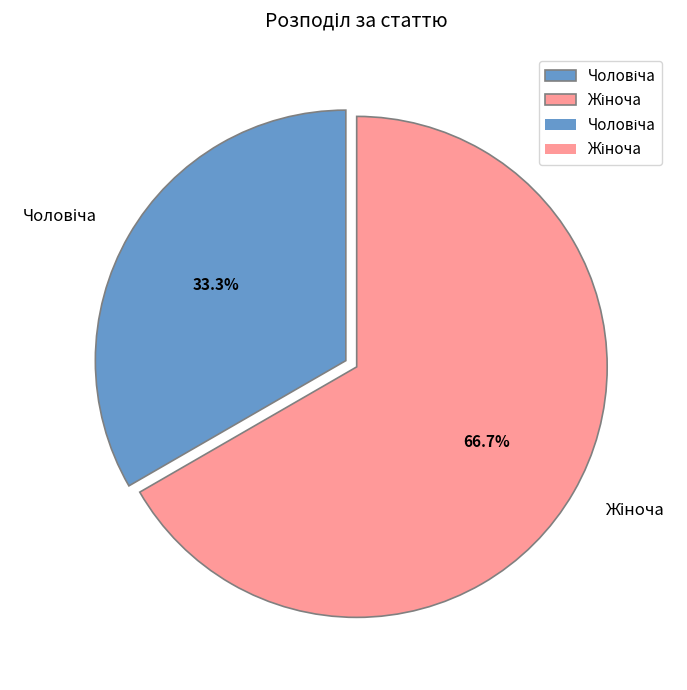

Is there any slice that represents more than half of the pie?

Yes